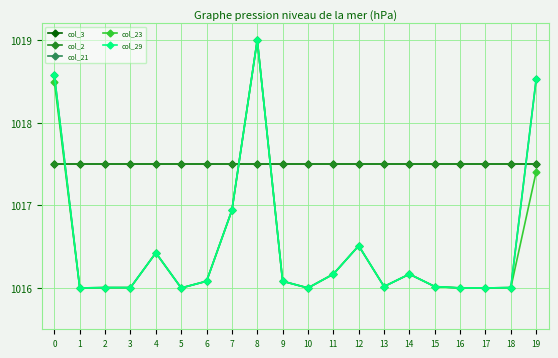

Where do col_3 and col_29 first cross each other?

0 and 1